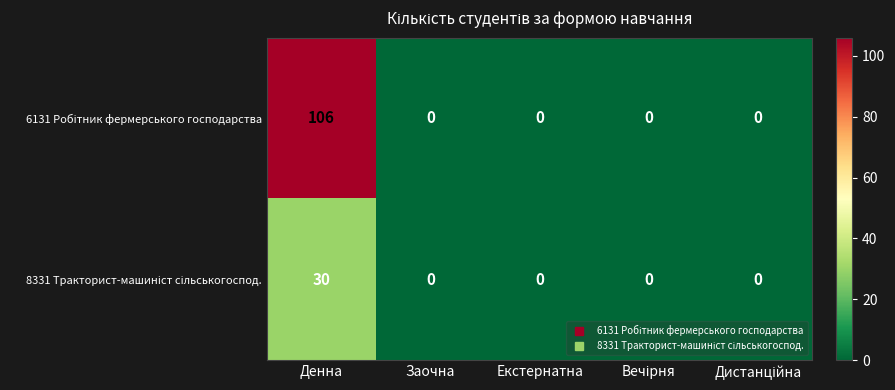

Count the number of data series in this chart.

2